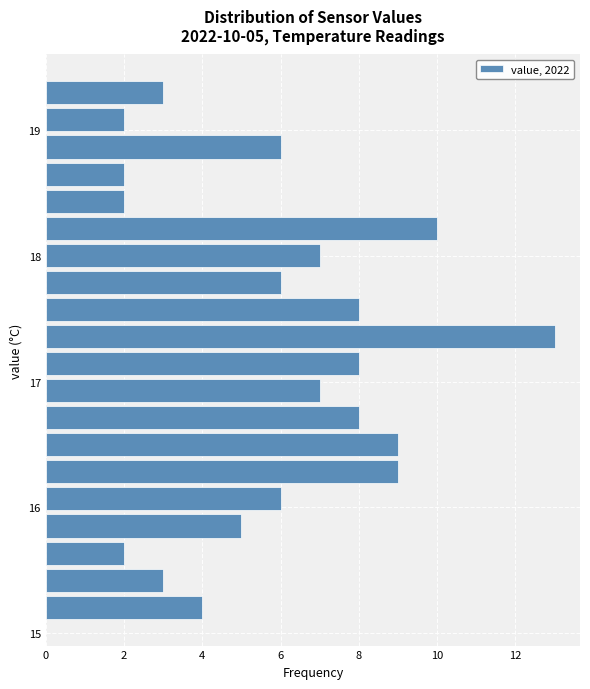

Around what value on the y-axis is the longest bar? Give the approximate position of its centre, as read against the axis.

17.4